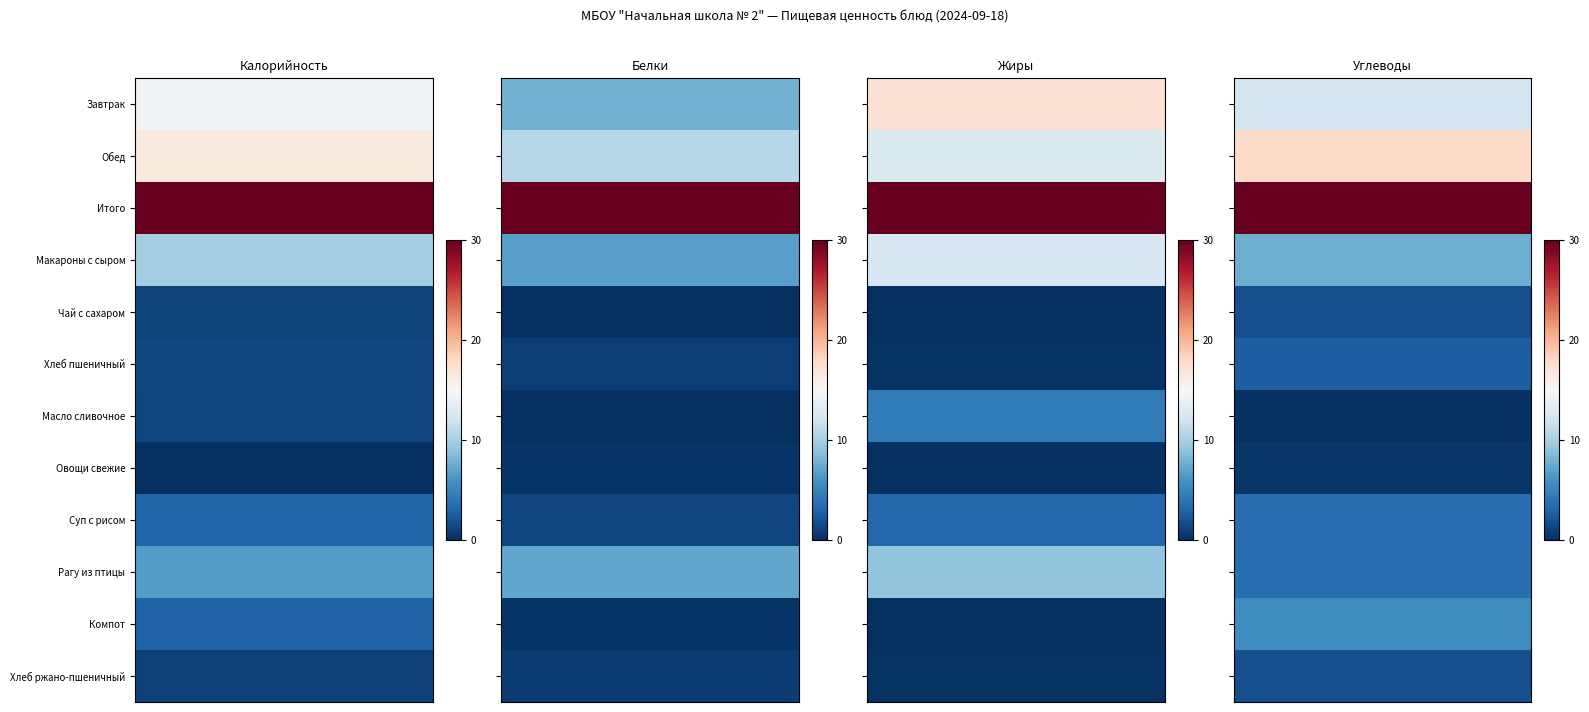

List the series in order of their peak value, highest first.

Итого, Обед, Завтрак, Макароны с сыром, Компот, Рагу из птицы, Суп с рисом, Хлеб пшеничный, Хлеб ржано-пшеничный, Чай с сахаром, Овощи свежие, Масло сливочное